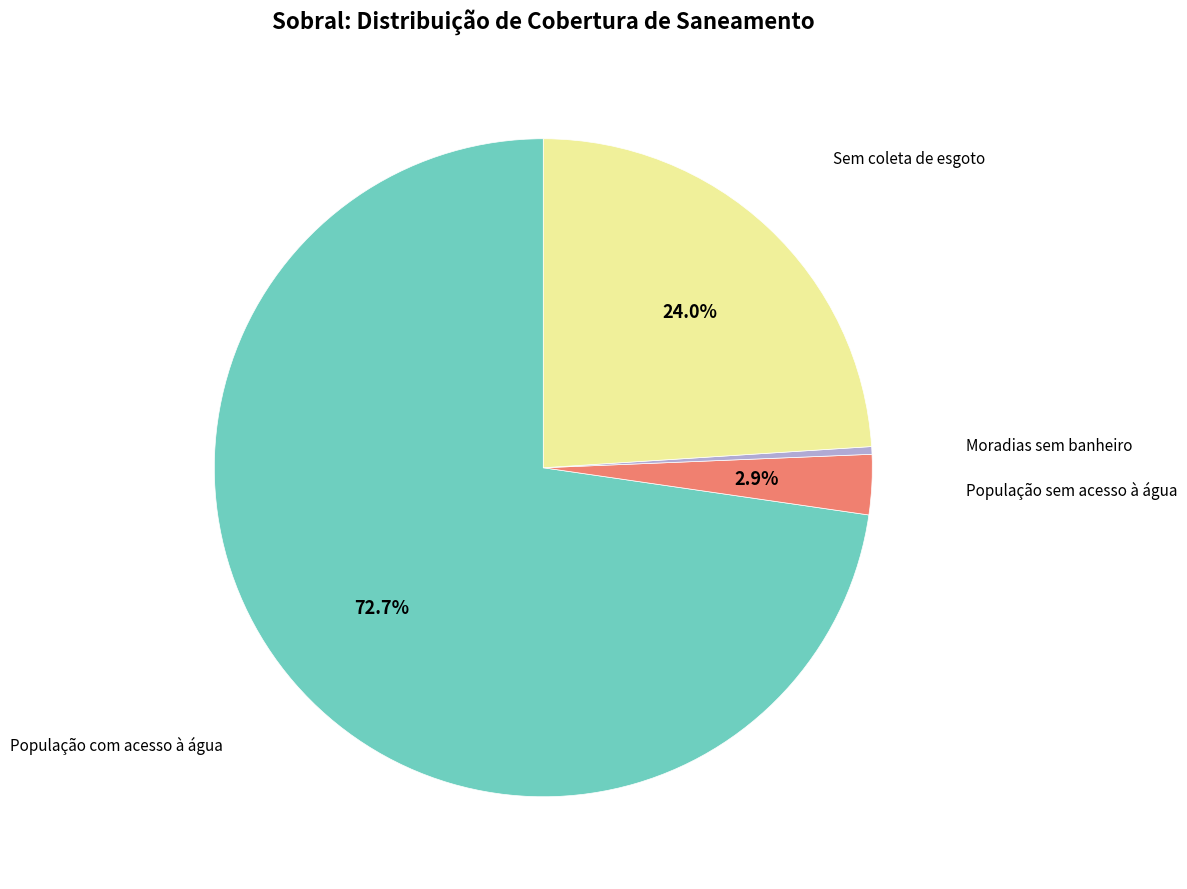

Rank the categories by value from highest to lowest.

População com acesso à água, Sem coleta de esgoto, População sem acesso à água, Moradias sem banheiro